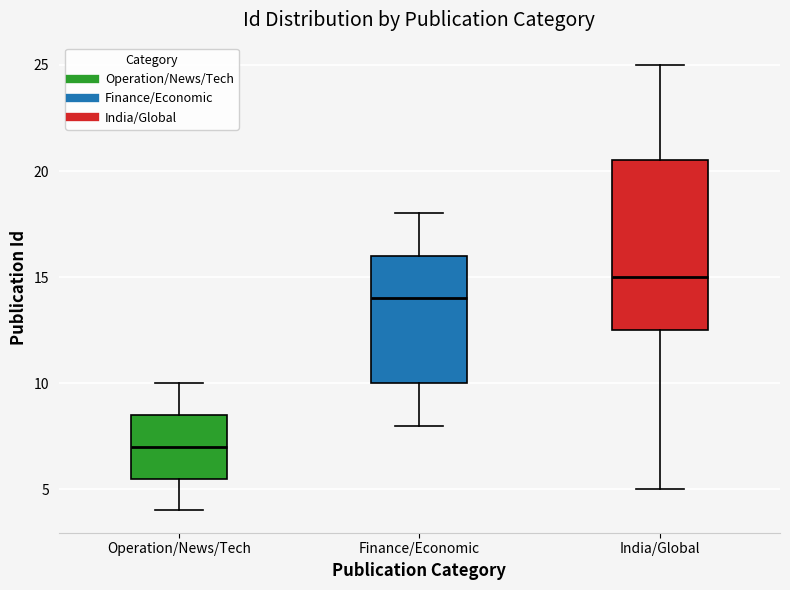

Which box's median line is the lowest?

Operation/News/Tech